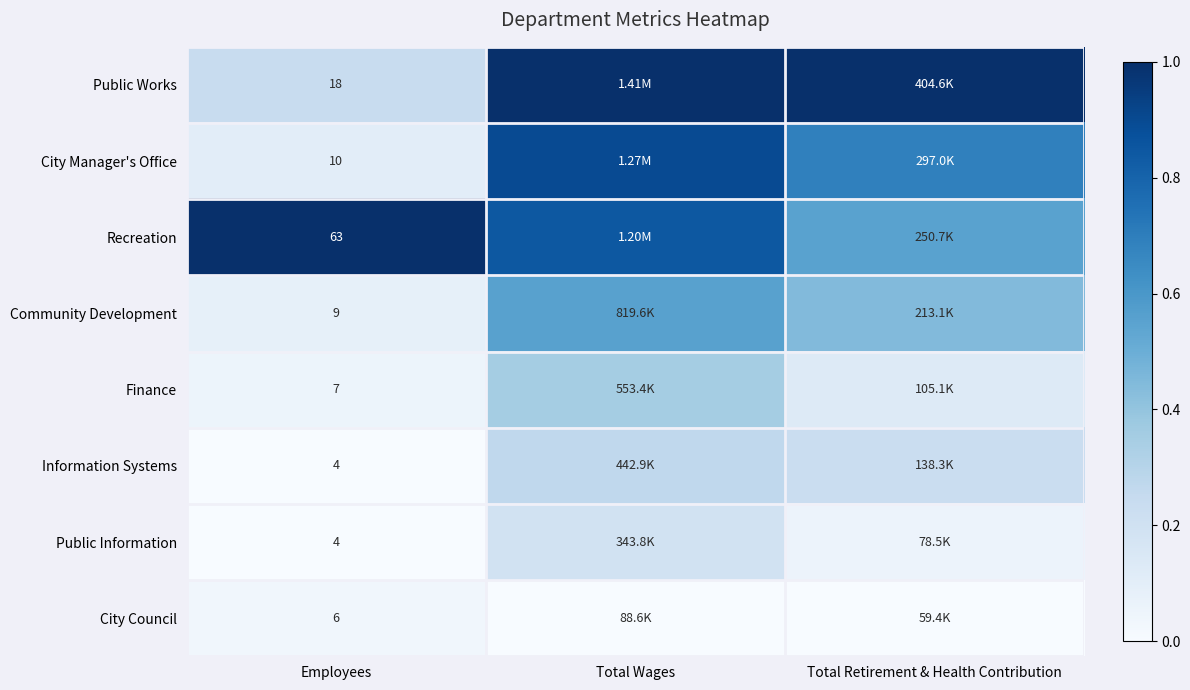

Is the value of City Council at Employees greater than the value of Community Development at Employees?

No